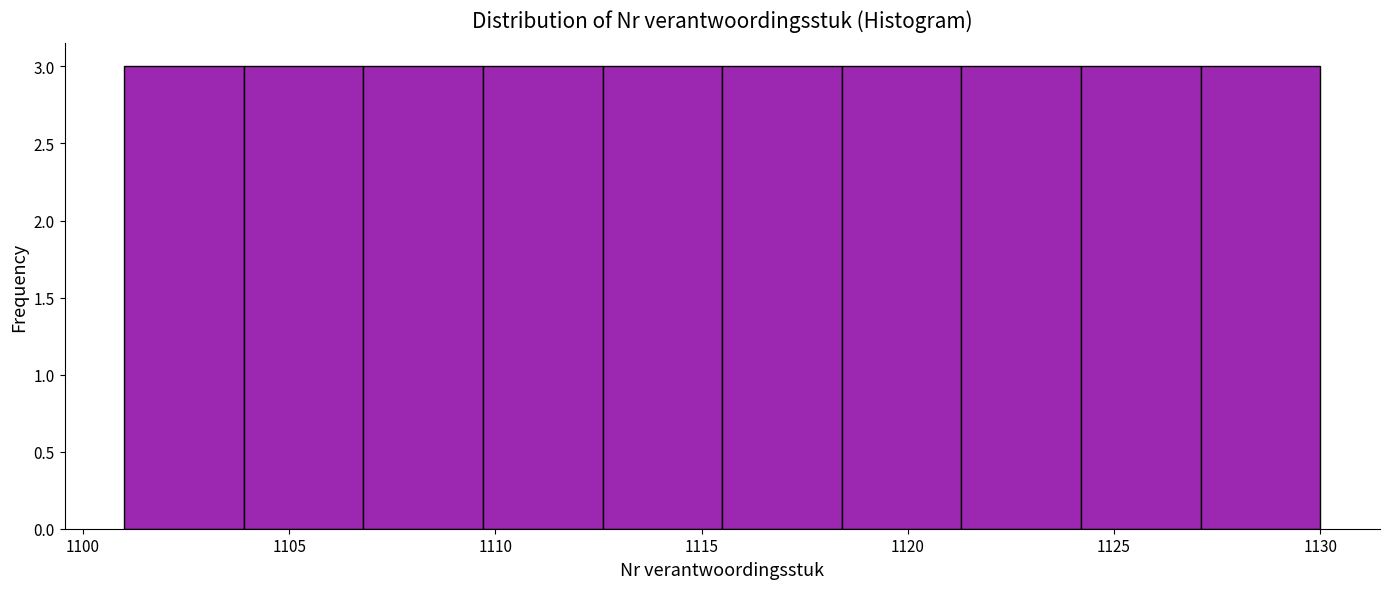

What is the height of the bar covering 1127.1 to 1130.0 on the x-axis? Neither the bar edges nor the heights are printed on the chart, so give them approximately, as read against the axes.

3